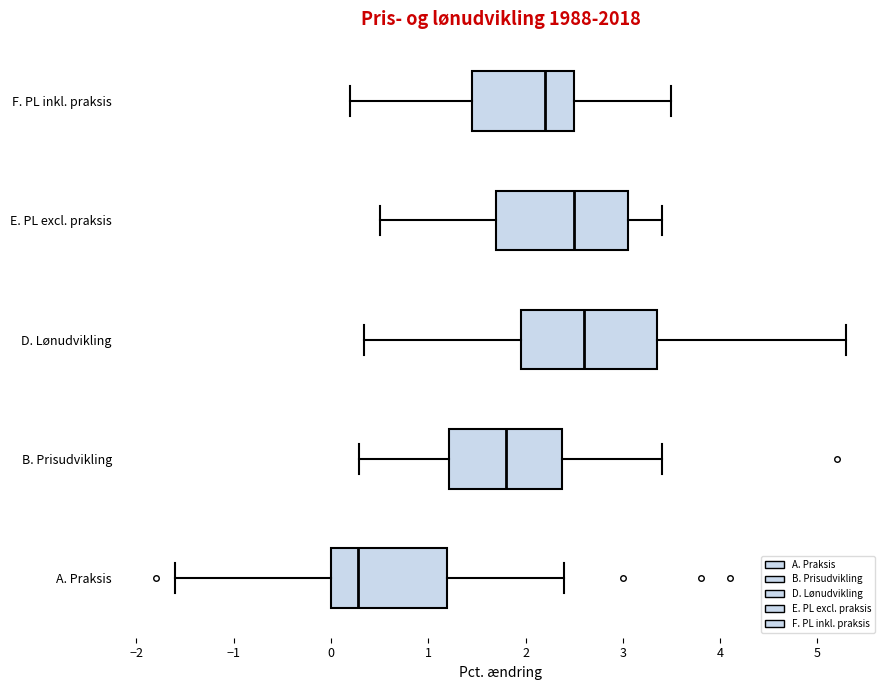

Reading bottom to top, transcribe this box plot: for each box, give where its median line is, the range the box spans, and where its two whiskers end, as read against the x-axis. The values are not printed on the chart, so give them approximately, as read against the axis.

A. Praksis: median 0.3, box 0.0 to 1.2, whiskers -1.6 to 2.4
B. Prisudvikling: median 1.8, box 1.2 to 2.4, whiskers 0.3 to 3.4
D. Lønudvikling: median 2.6, box 2.0 to 3.4, whiskers 0.3 to 5.3
E. PL excl. praksis: median 2.5, box 1.7 to 3.1, whiskers 0.5 to 3.4
F. PL inkl. praksis: median 2.2, box 1.5 to 2.5, whiskers 0.2 to 3.5